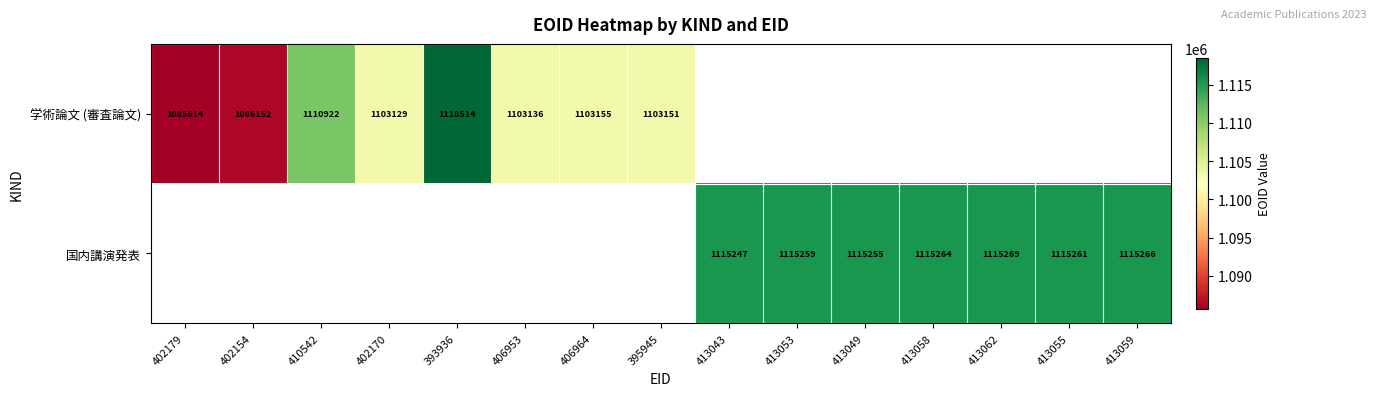

Is it true that 国内講演発表 equals 1519126 at 413053?

False